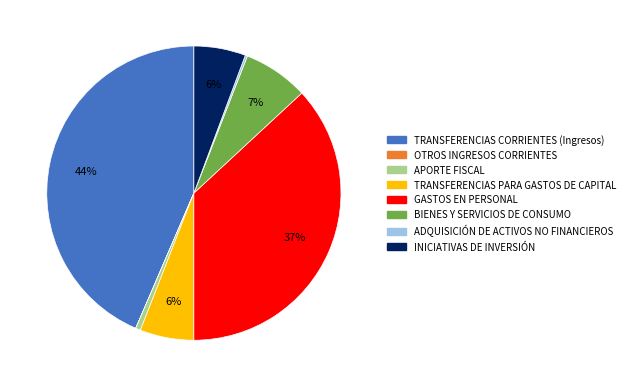

Which category has the biggest portion of the pie?

TRANSFERENCIAS CORRIENTES (Ingresos)